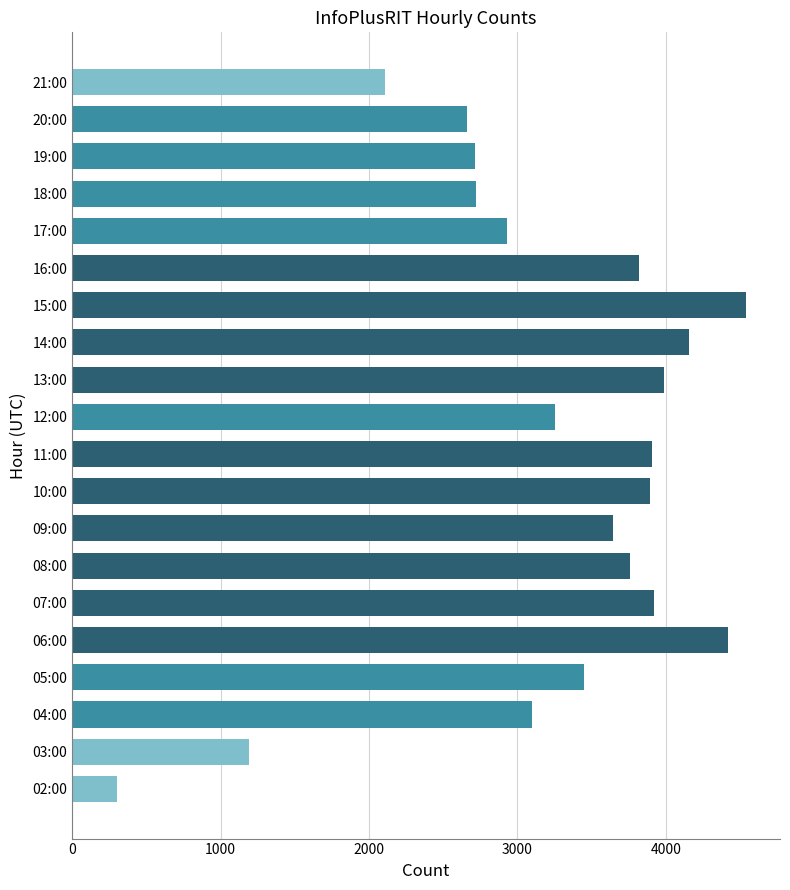

What is the change in value from 20:00 to 21:00?

-559